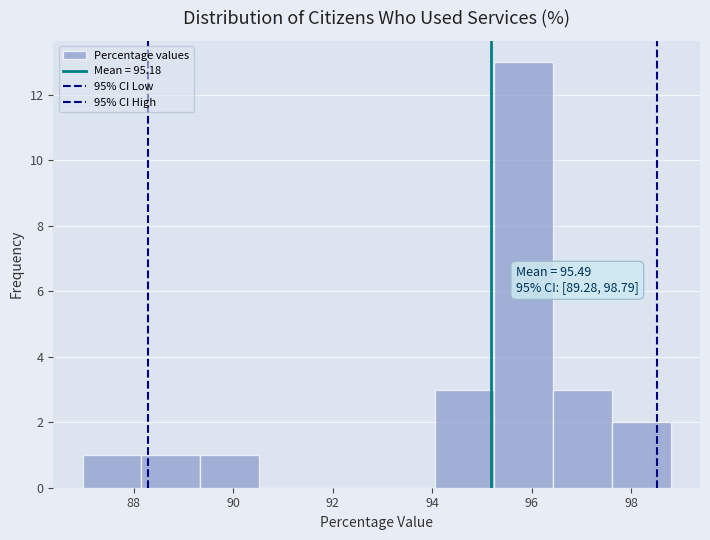

Over which range of the x-axis is the bar tallest?

95.2 to 96.4